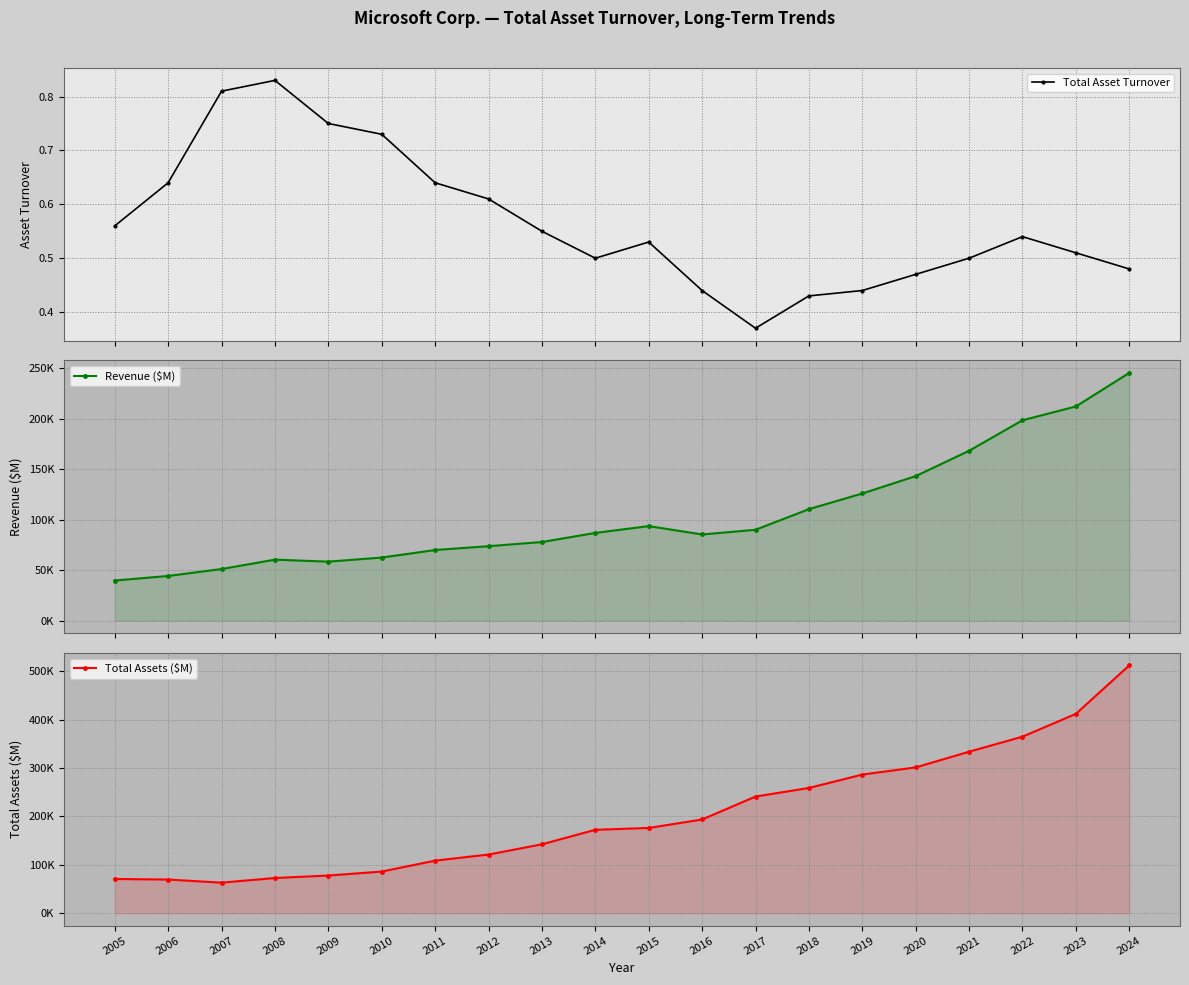

Is it true that Revenue ($M) equals 93664.5 at 2011?

False